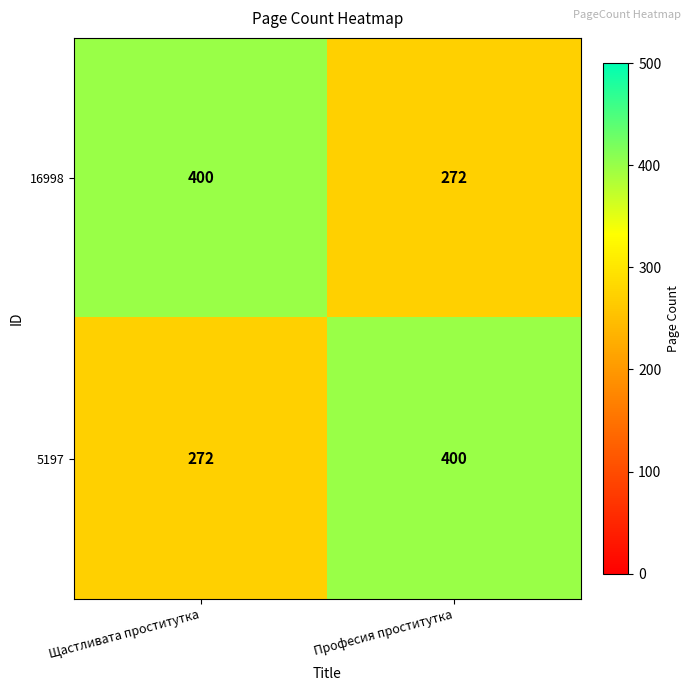

Reading right to left, what are all the values shown in this chart?

16998: 272	400
5197: 400	272